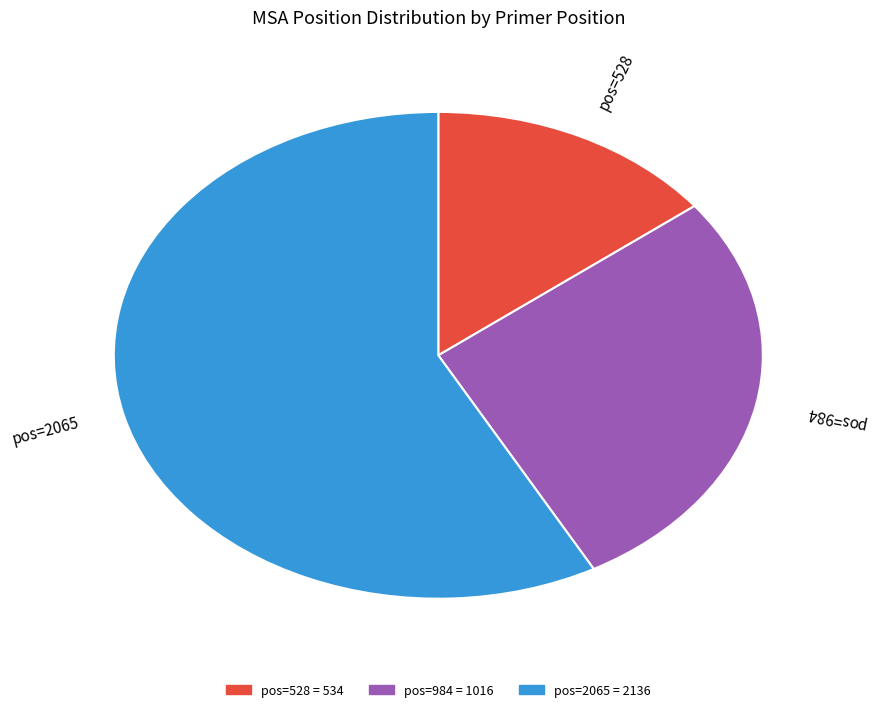

Which category has the biggest portion of the pie?

pos=2065